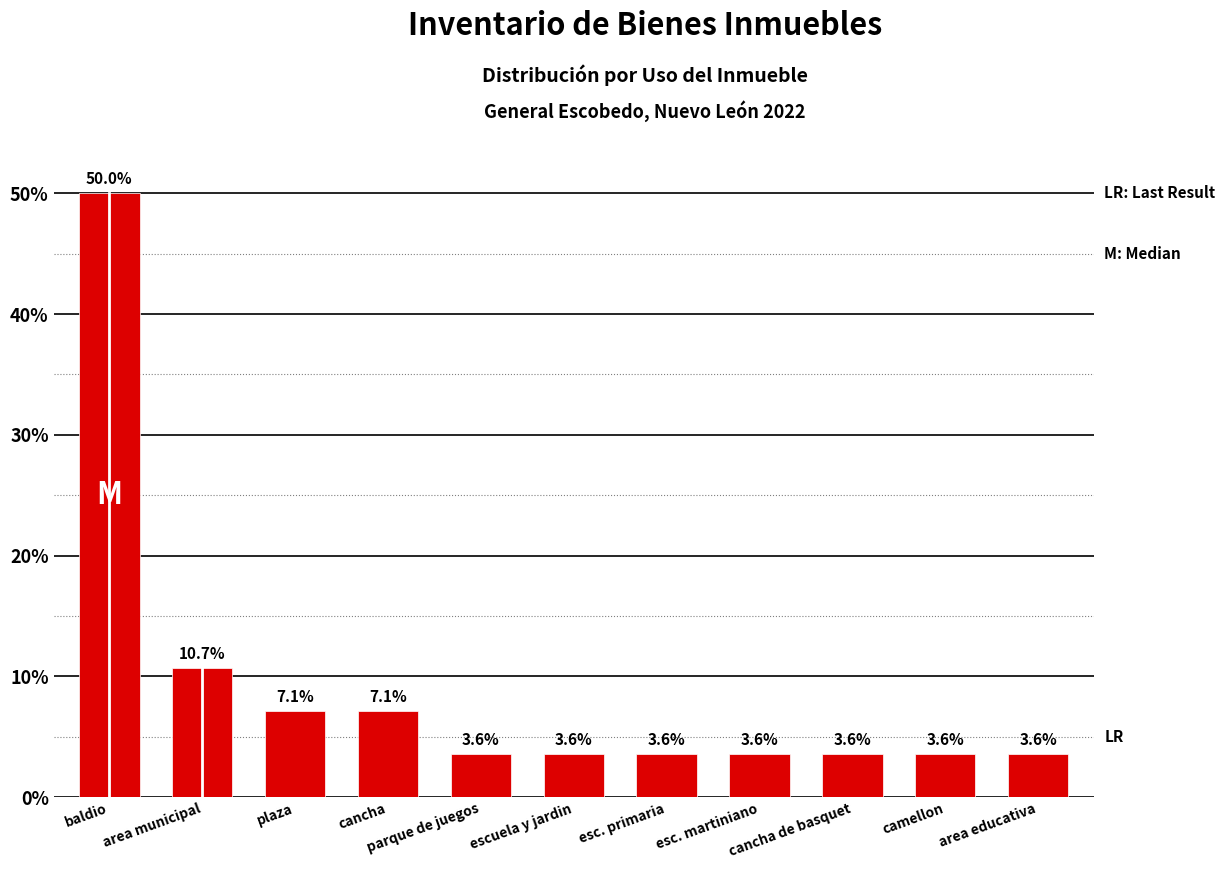

What is the maximum value shown in the chart?

50.0